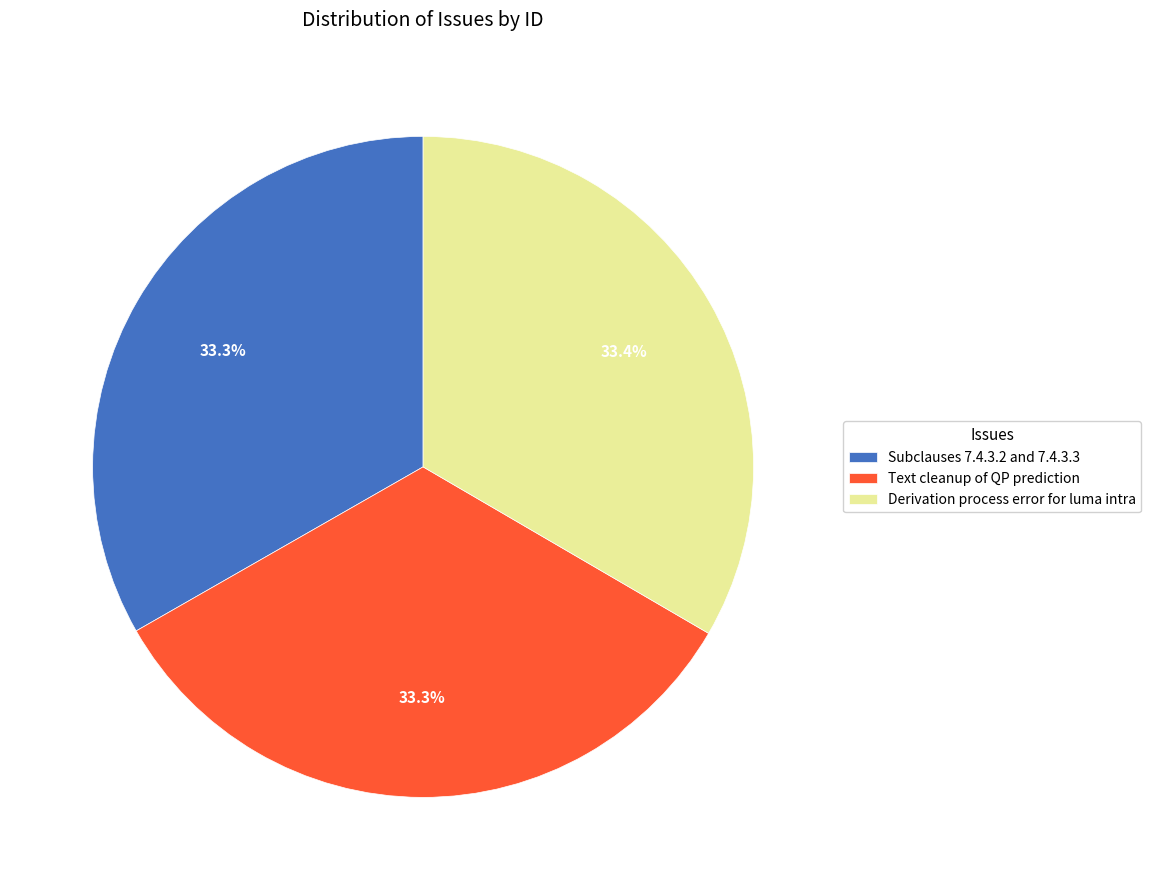

To the nearest percent, what is the average slice percentage?

33%